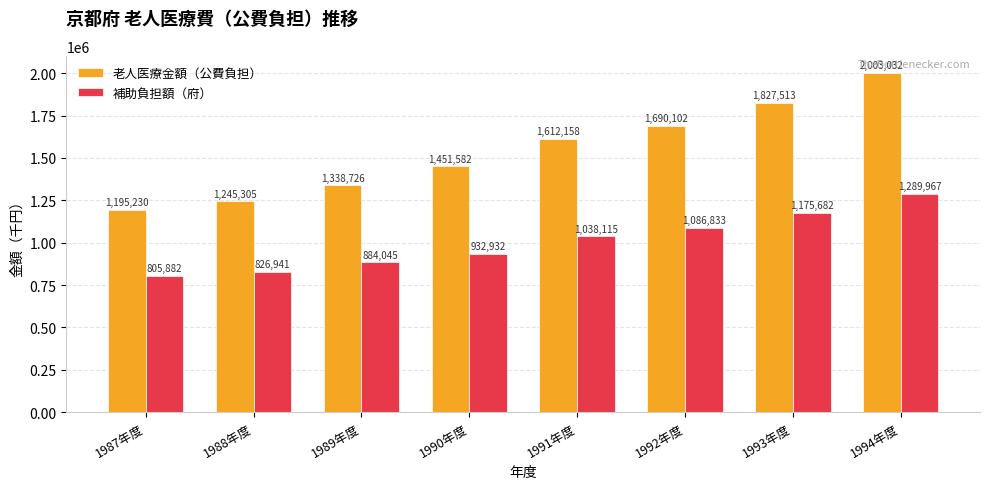

Reading left to right, list all the values displayed in this chart.

老人医療金額（公費負担）: 1987年度=1195230	1988年度=1245305	1989年度=1338726	1990年度=1451582	1991年度=1612158	1992年度=1690102	1993年度=1827513	1994年度=2003032
補助負担額（府）: 1987年度=805882	1988年度=826941	1989年度=884045	1990年度=932932	1991年度=1038115	1992年度=1086833	1993年度=1175682	1994年度=1289967